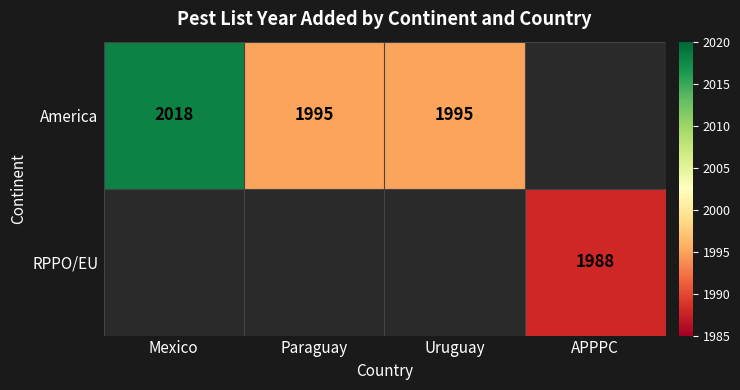

What is the greatest value displayed?

2018.0